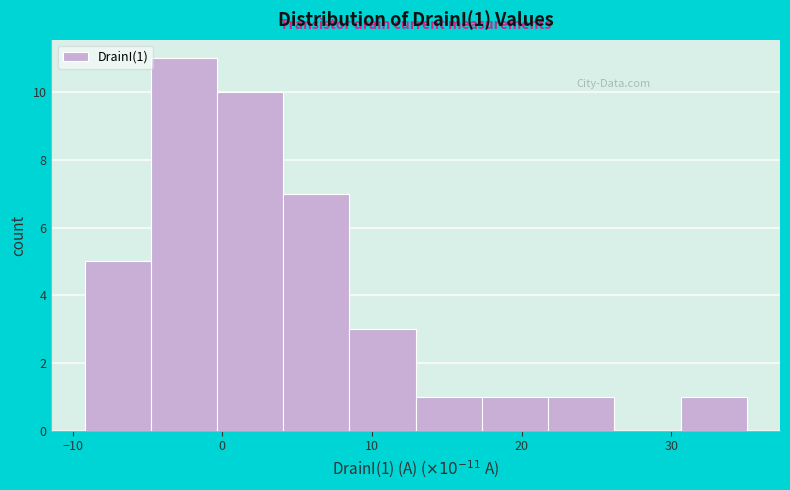

Which range on the x-axis has the tallest bar?

-5 to 0